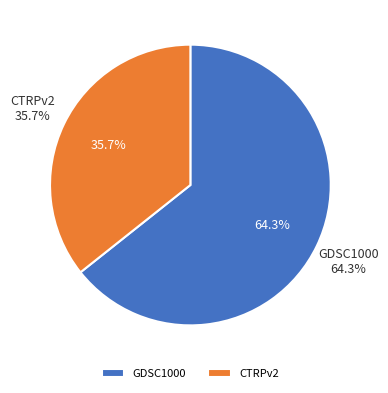

Approximately how many times larger is the value at GDSC1000 compared to CTRPv2?

1.8